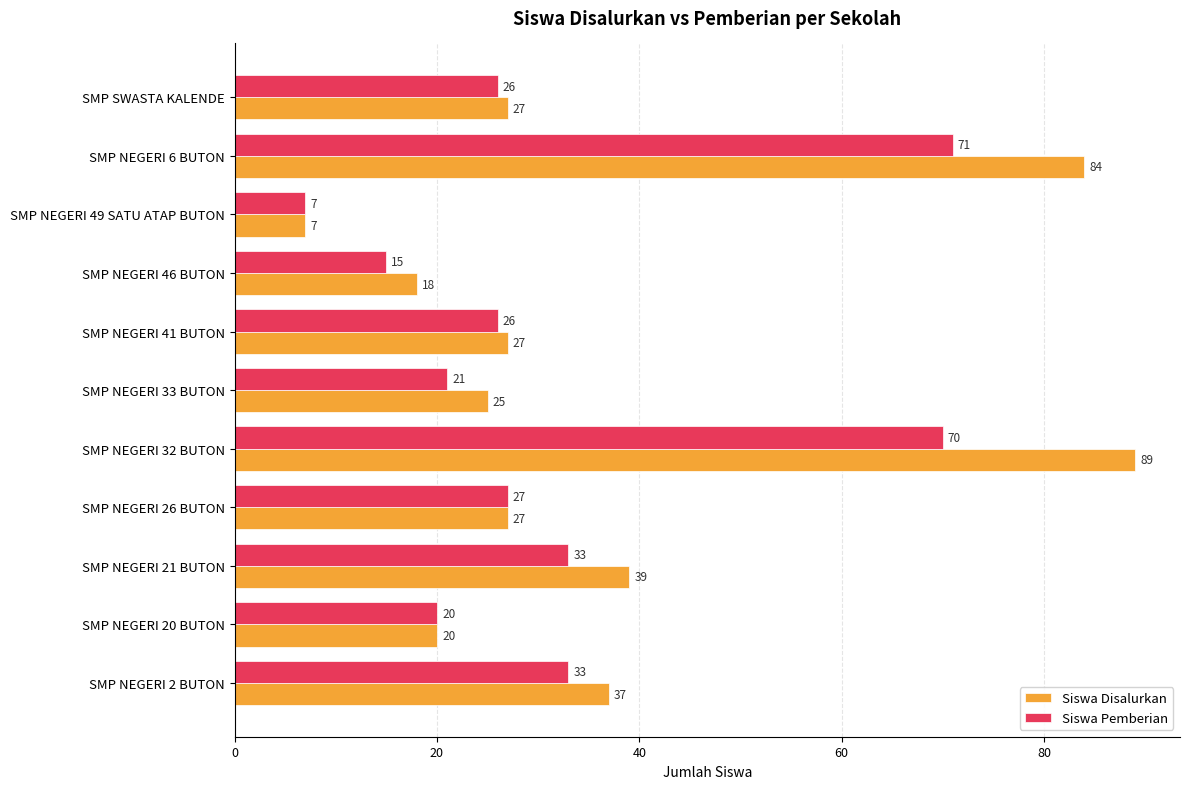

Which series has the largest range (max minus min)?

Siswa Disalurkan